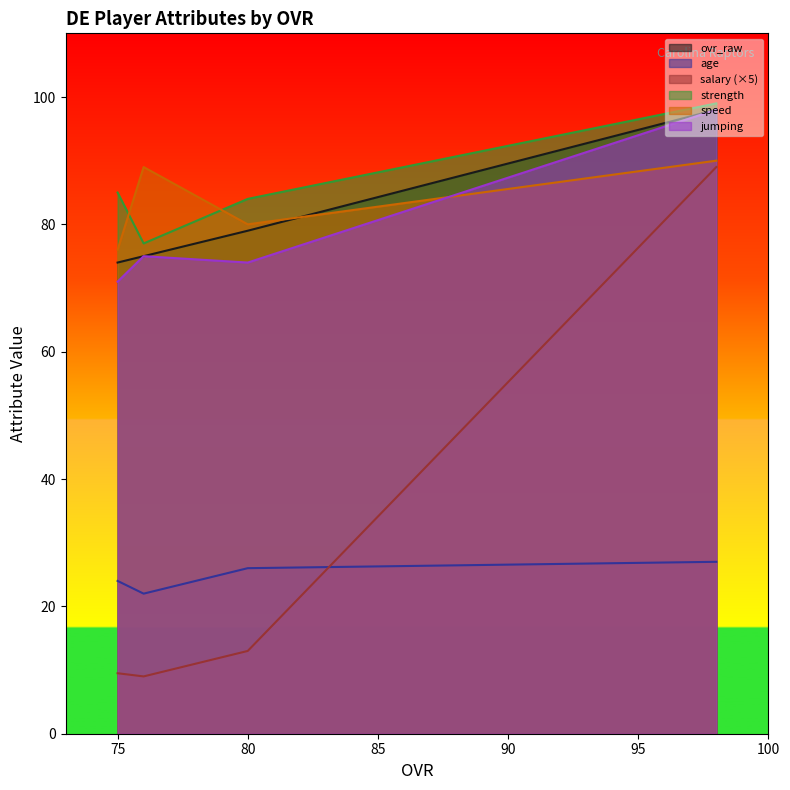

At 76, list the series in order from smallest to largest.

salary, age, ovr_raw, jumping, strength, speed